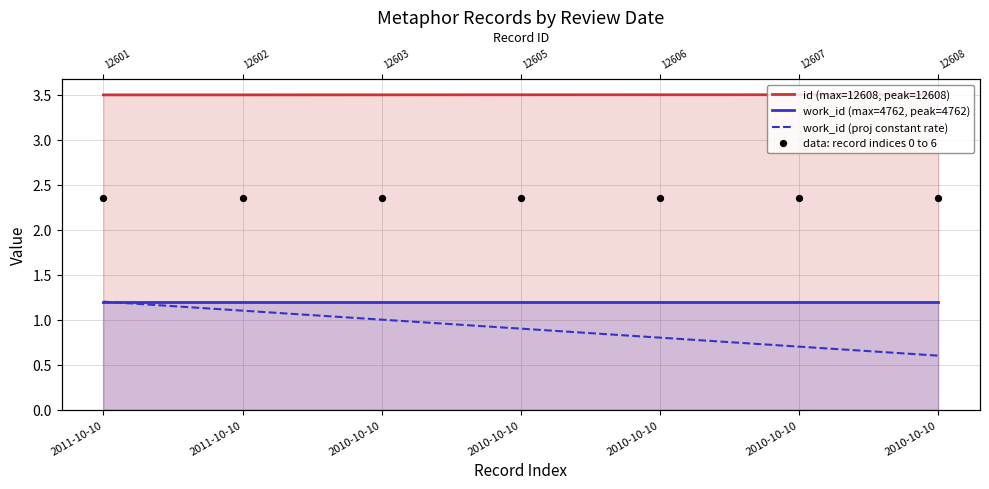

Which series has the widest spread of Y values?

work_id (proj constant rate)